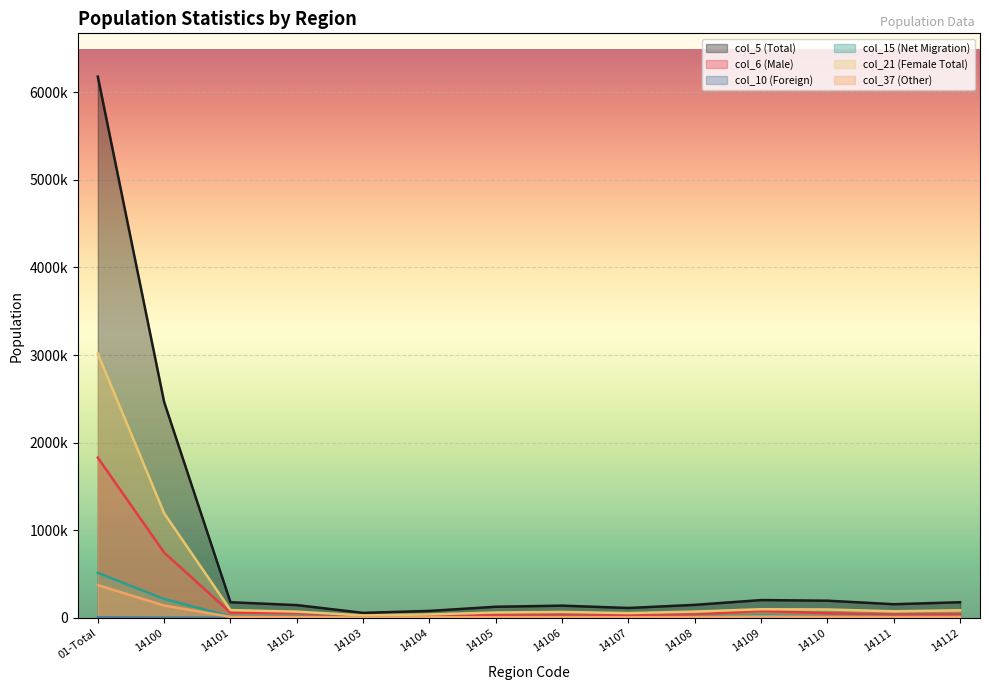

Reading left to right, list all the values displayed in this chart.

col_5 (Total): 6178445	2463485	177532	144944	56251	78583	126109	138588	111944	147616	202312	195298	154918	177578
col_6 (Male): 1828541	744476	58991	52717	21648	30726	34525	37506	34070	36385	79309	51006	37943	39767
col_10 (Foreign): 5029	1704	140	82	37	95	102	77	90	193	160	103	75	108
col_15 (Net Migration): 512892	215123	16390	15592	6408	8387	8139	10296	7385	10513	27749	14165	10839	9553
col_21 (Female Total): 3015784	1194310	88158	70496	26958	38472	60963	66949	53680	71304	97899	94839	74553	85544
col_37 (Other): 373472	140006	10816	8392	2943	5572	6684	6731	5828	8374	13775	10150	7691	8579